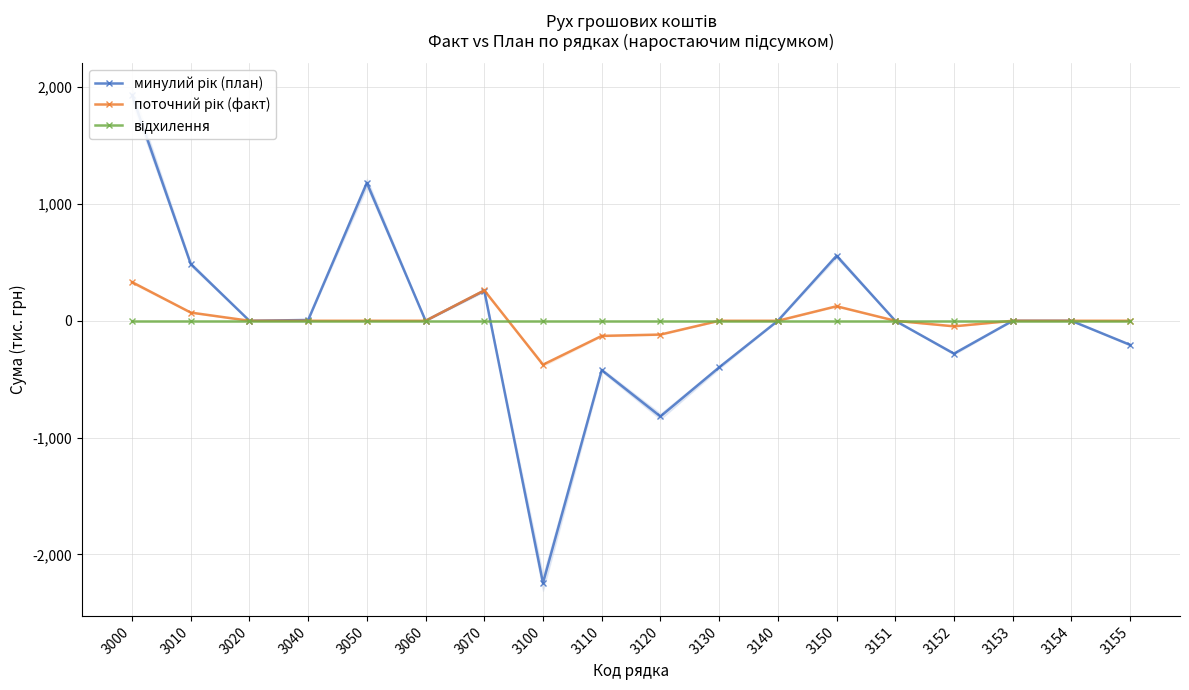

Is the value of поточний рік (факт) at 3020 greater than the value of відхилення at 3155?

No